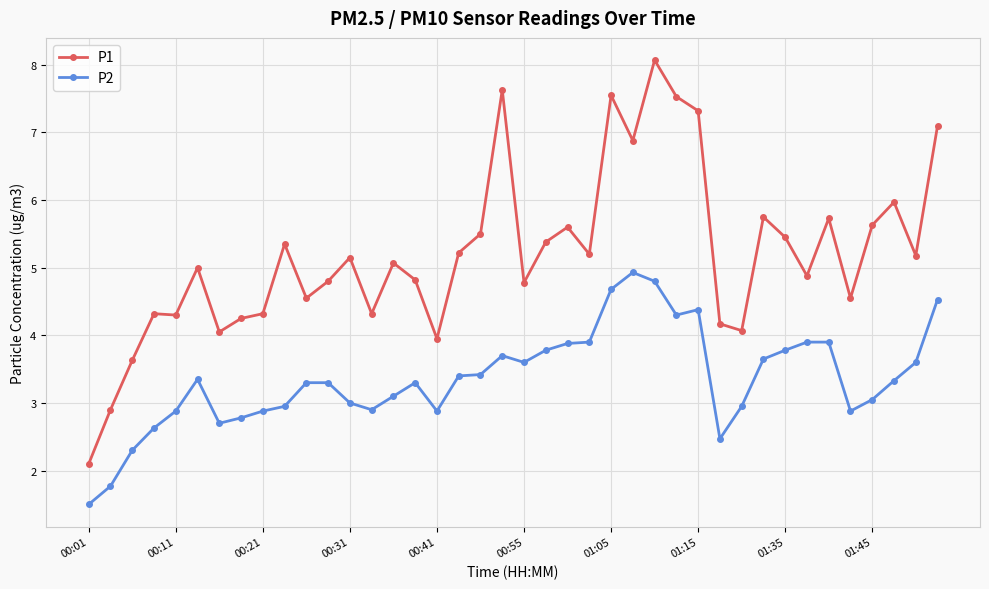

What is the sum of all P1 values?

208.0